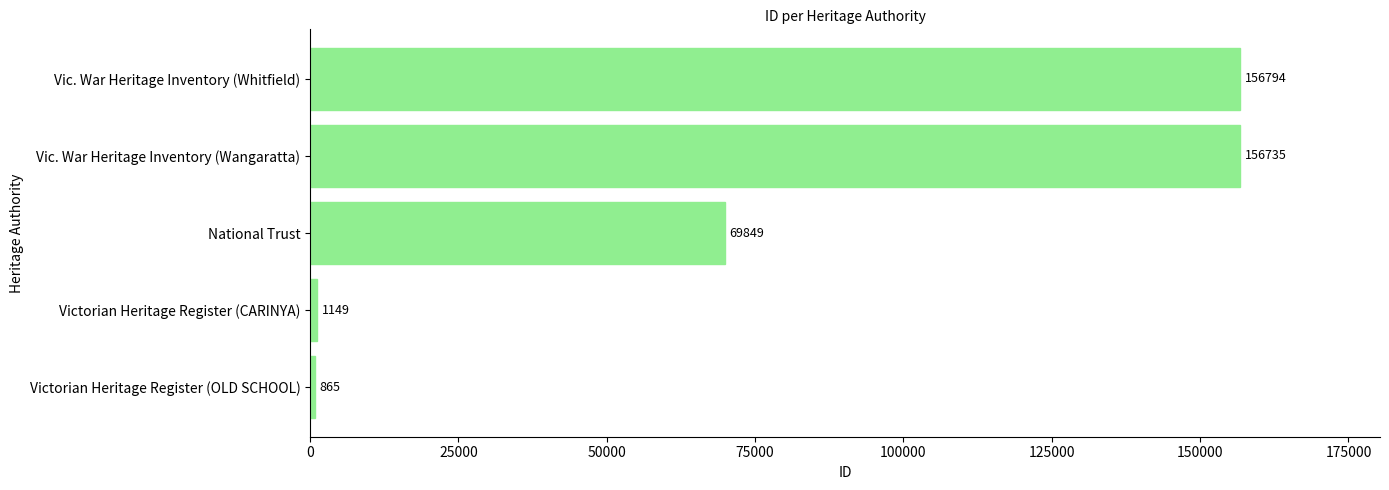

Between Victorian Heritage Register (CARINYA) and Victorian Heritage Register (OLD SCHOOL), which is larger?

Victorian Heritage Register (CARINYA)